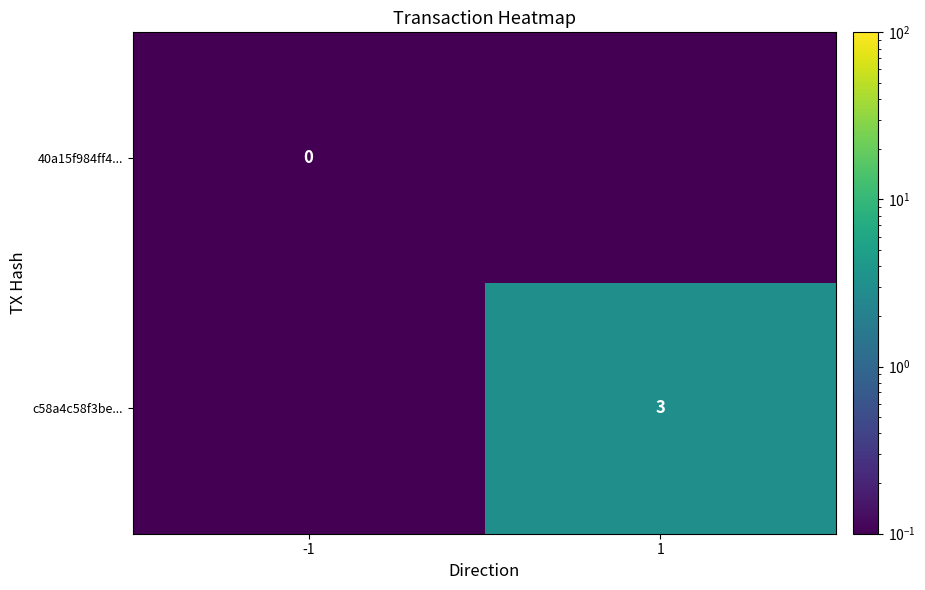

Which series has the widest spread of values?

c58a4c58f3be...